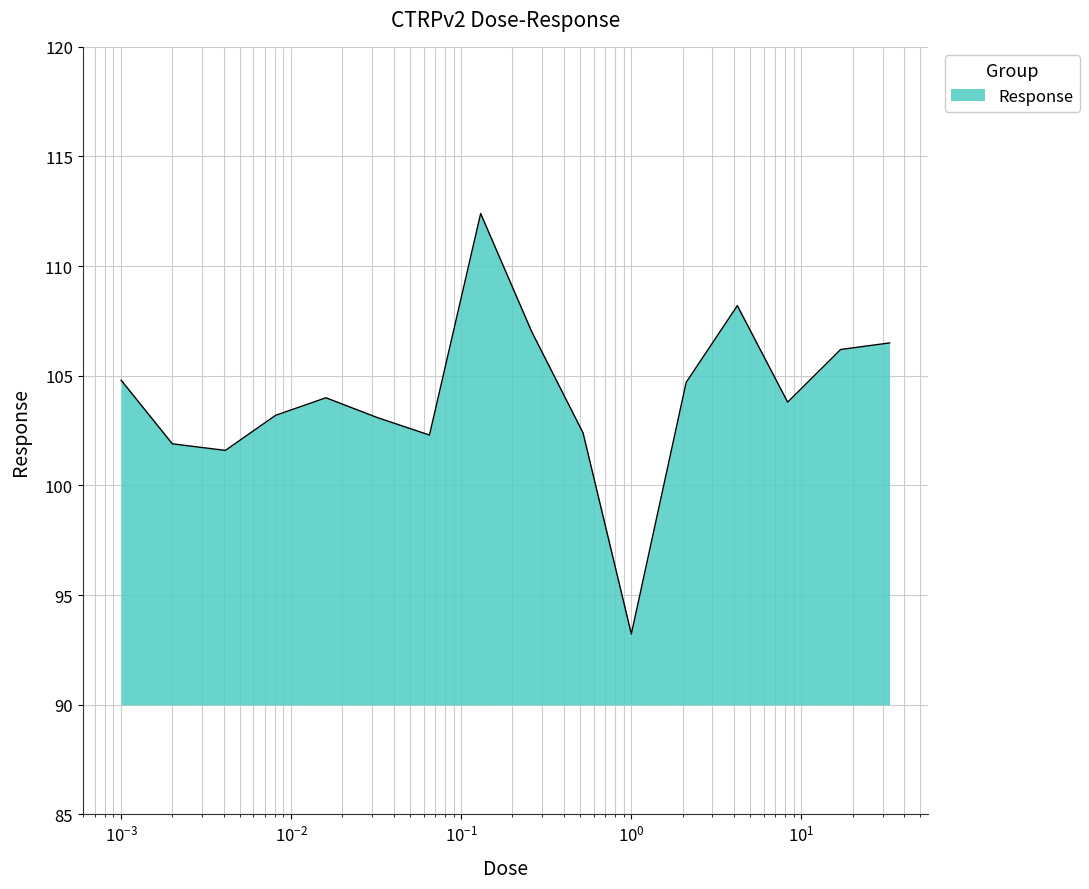

What is the difference between the second highest and second lowest values?

6.6